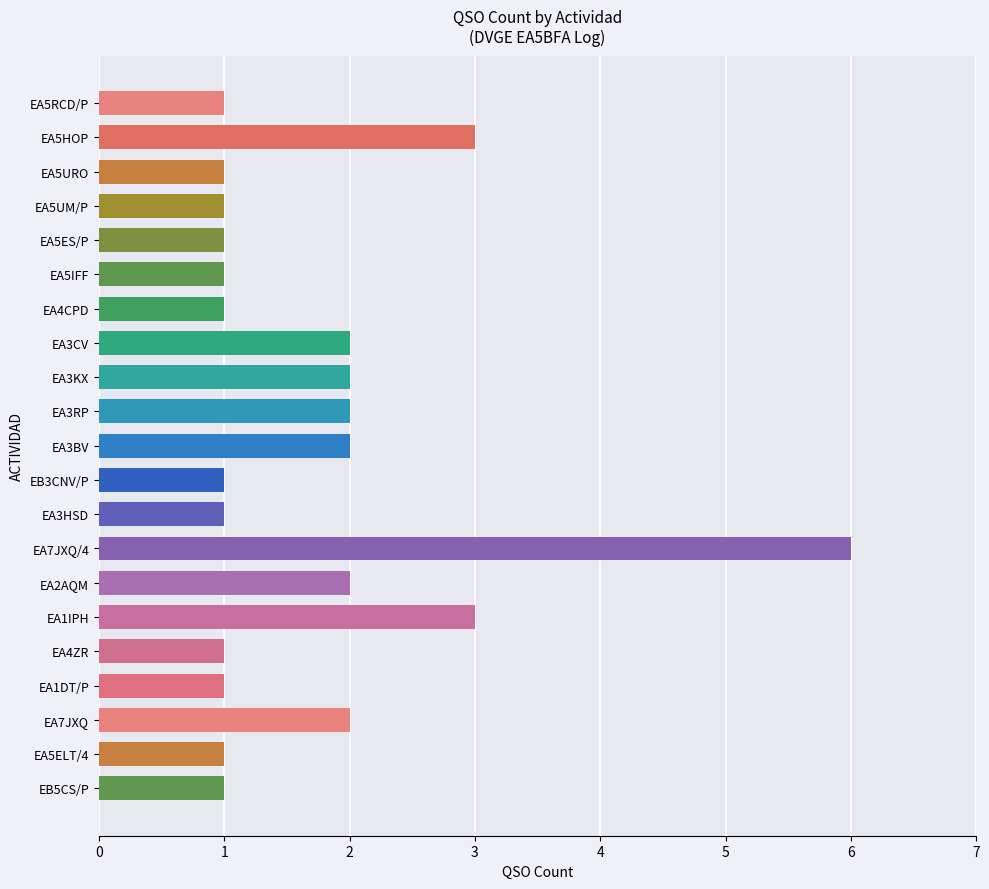

Which label corresponds to the largest value in the chart?

EA7JXQ/4